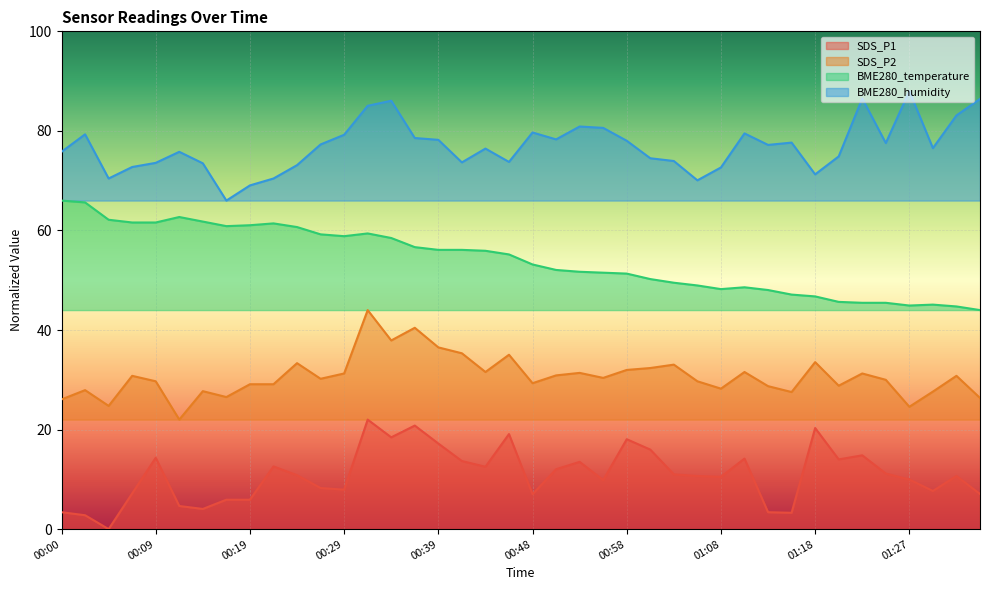

In SDS_P2, how many points are lower than both neighbors (excluding endpoints)?

12